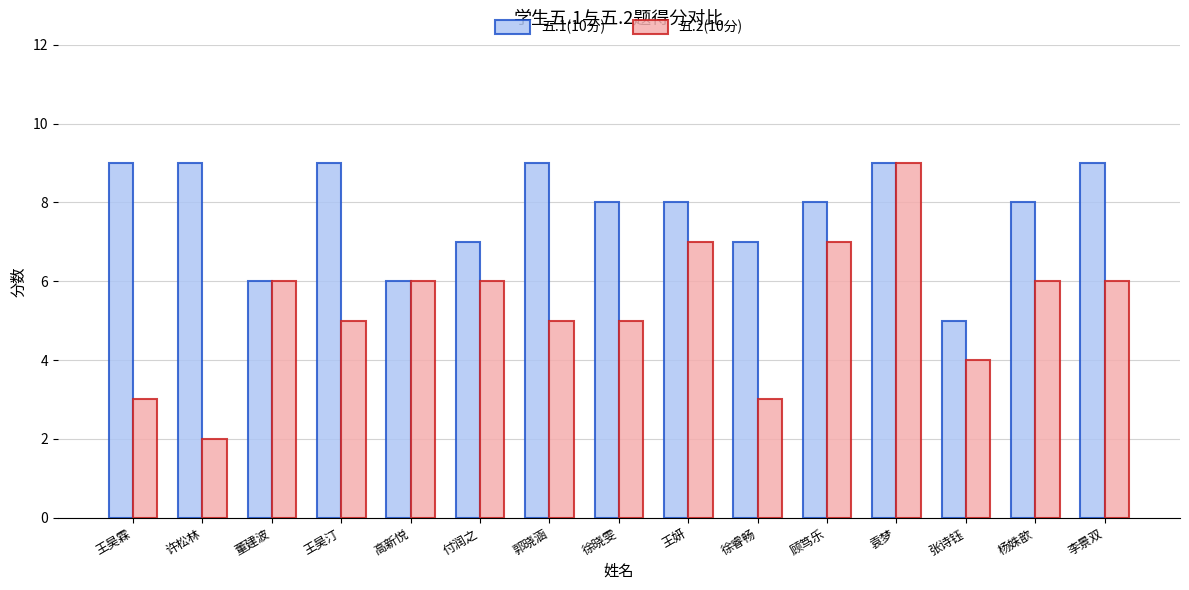

Count the number of data series in this chart.

2